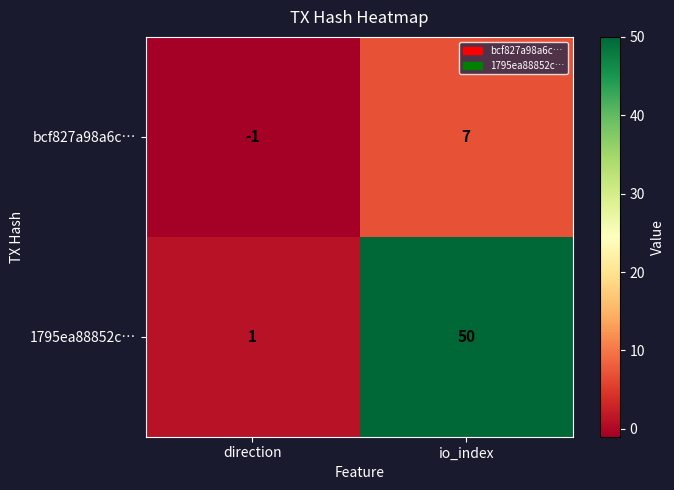

What is the sum of the 1795ea88852c… values at direction and io_index?

51